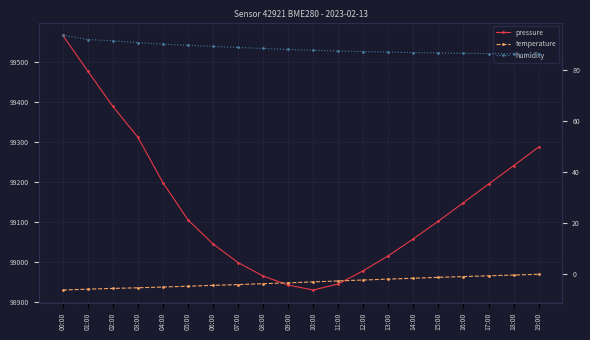

Which series has the largest total across all categories?

pressure